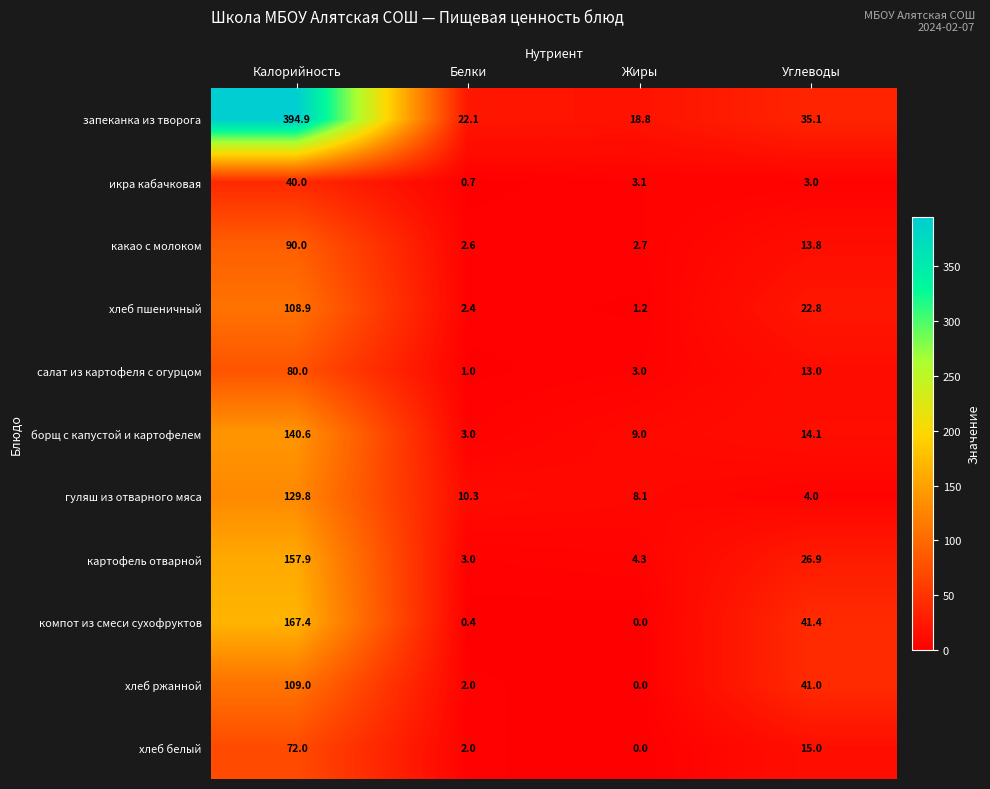

At which category is the sum across all series the highest?

Калорийность